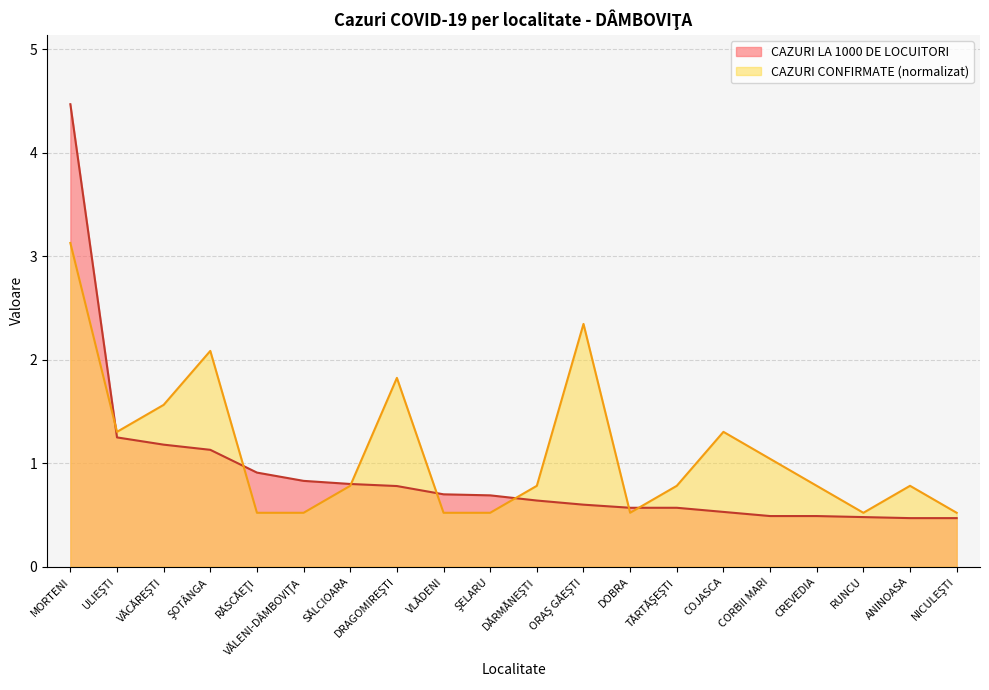

What is the label of the 7th point from the left?

SĂLCIOARA